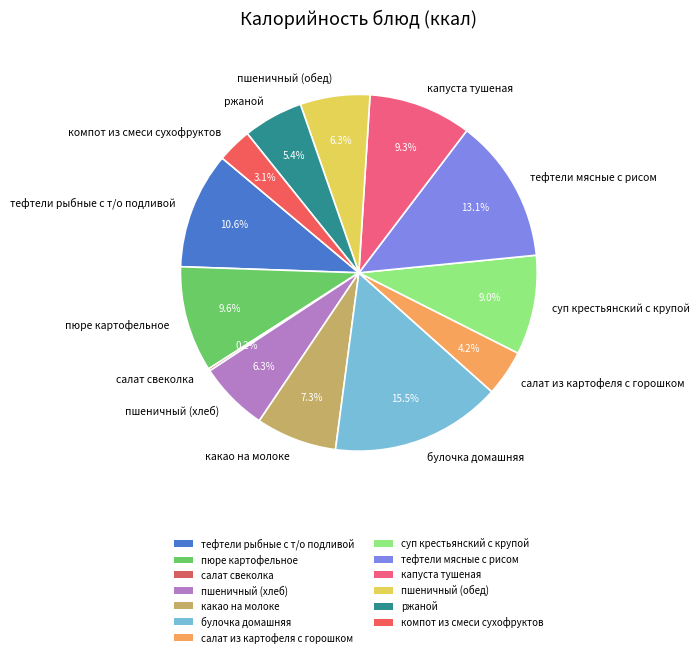

Does any single category account for the majority?

No